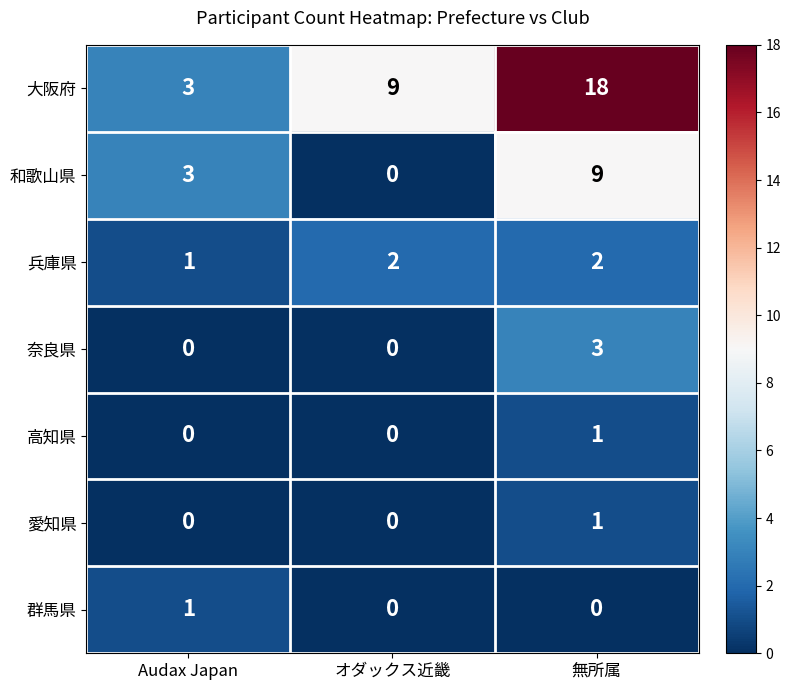

What is the difference between the maximum and minimum values in the 和歌山県 series?

9